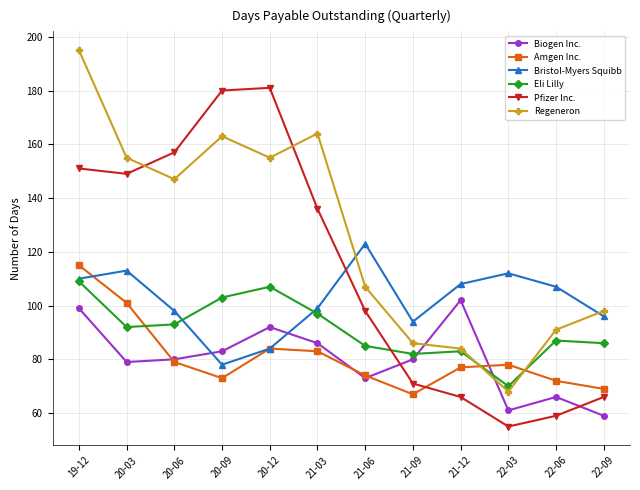

True or false: Bristol-Myers Squibb and Pfizer Inc. cross at least once.

True